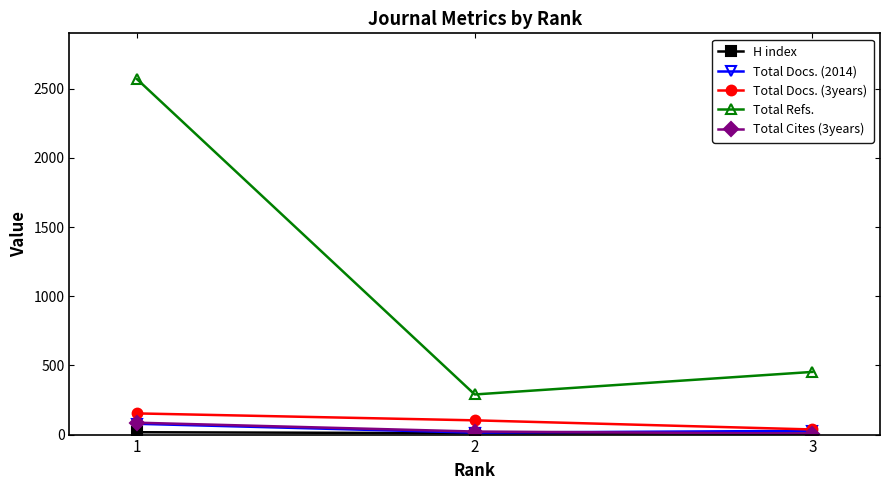

What is the approximate value of Total Cites (3years) at 2, to the nearest 10?

20